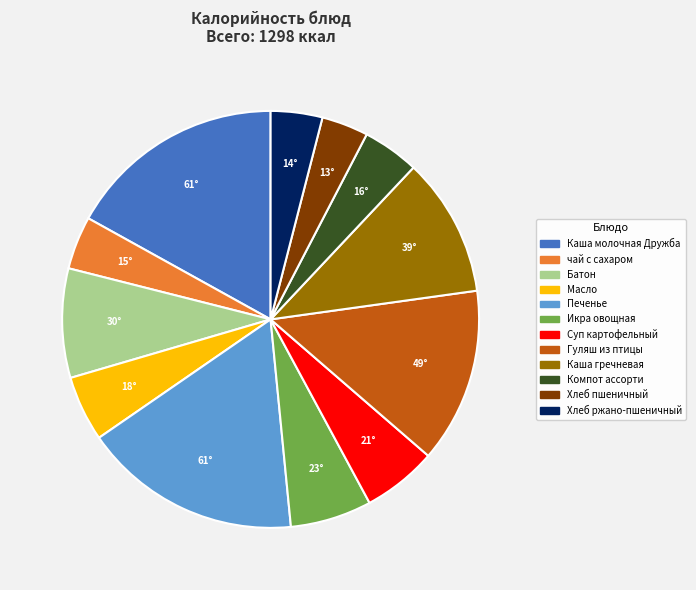

Which has a higher value, Хлеб ржано-пшеничный or Масло?

Масло